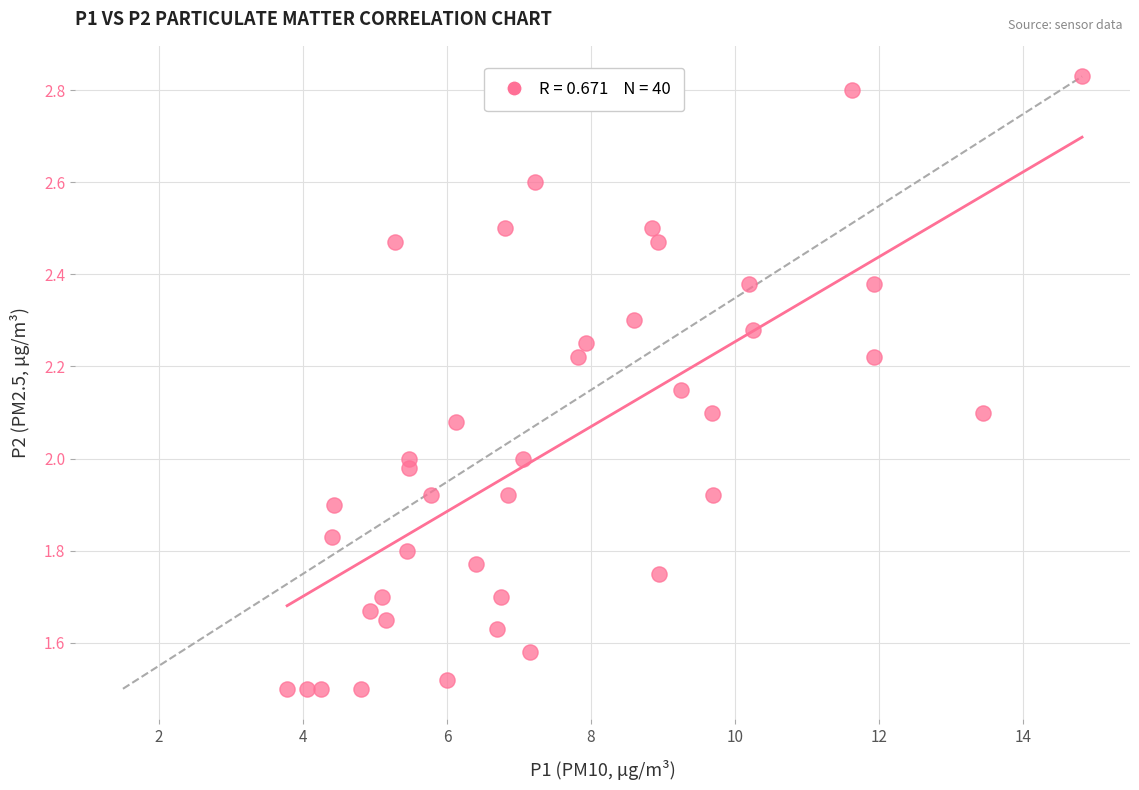

What is the range of X values (max minus min)?

11.0